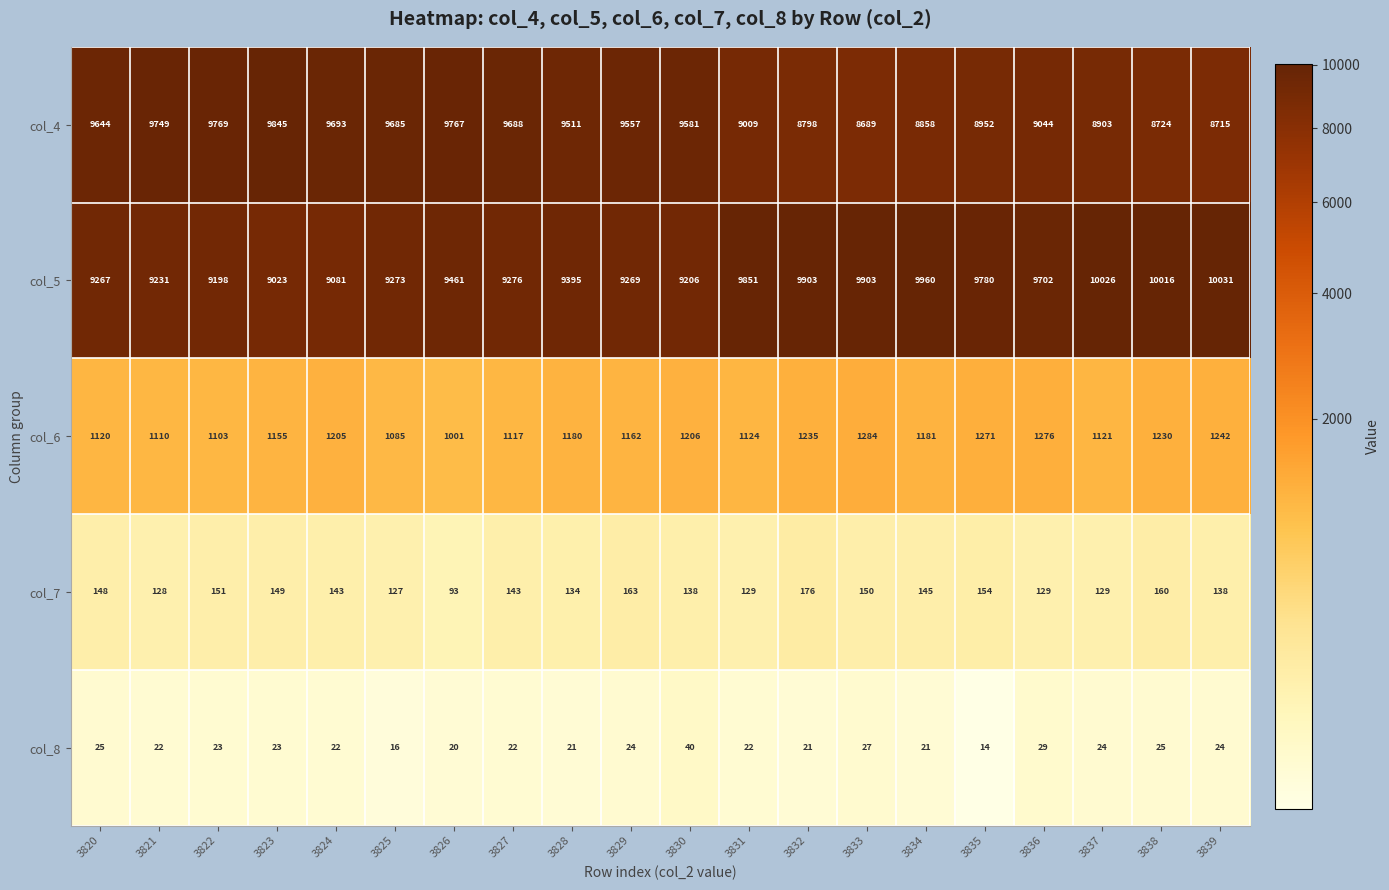

Which series changed the most between 3828 and 3831?

col_4